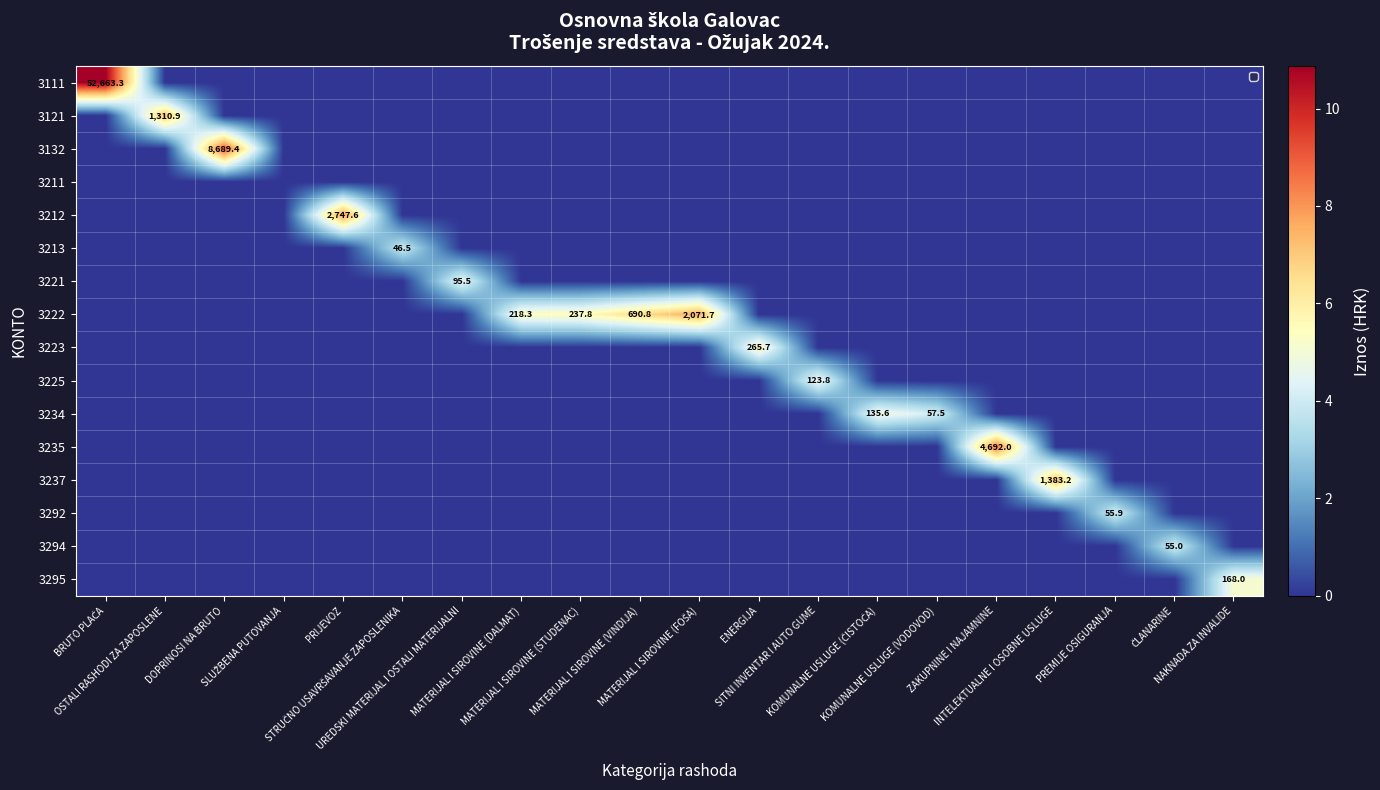

Between MATERIJAL I SIROVINE (VINDIJA) and KOMUNALNE USLUGE (VODOVOD), which series saw the biggest shift?

3222